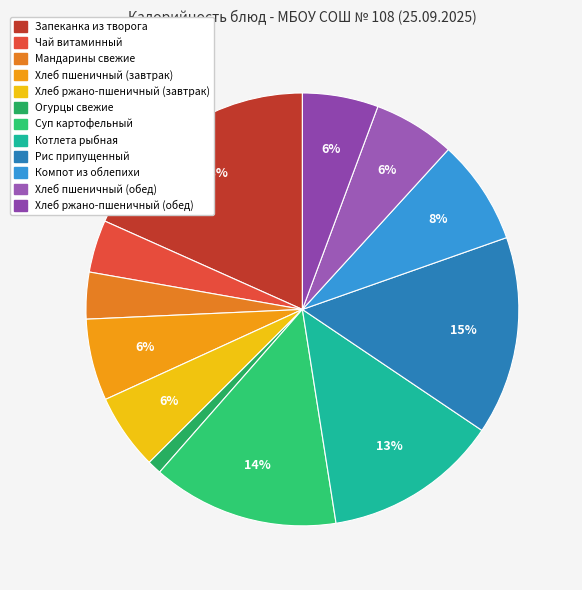

To the nearest percent, what is the difference between the largest and smallest slice percentages?

17%